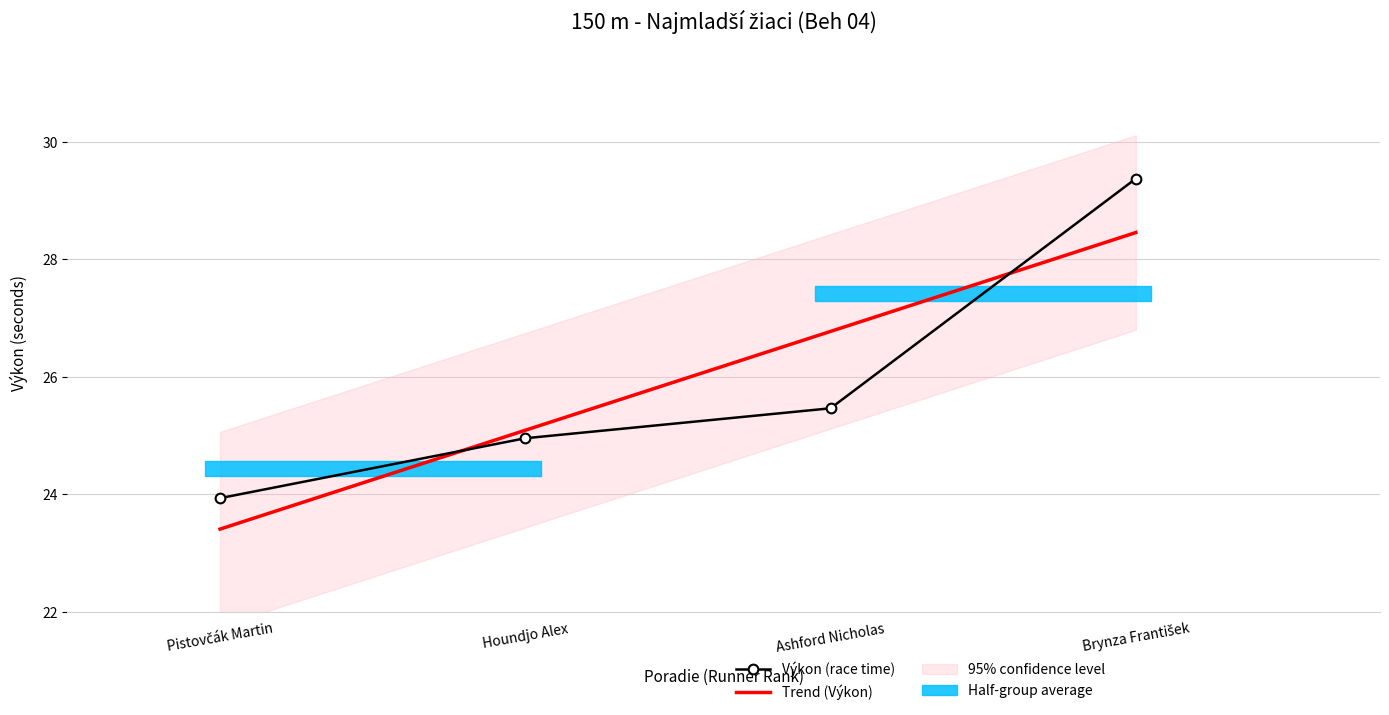

Reading left to right, list all the values displayed in this chart.

Výkon (race time): Pistovčák Martin=23.9	Houndjo Alex=24.9	Ashford Nicholas=25.5	Brynza František=29.4
Trend (Výkon): Pistovčák Martin=23.4	Houndjo Alex=25.1	Ashford Nicholas=26.8	Brynza František=28.5